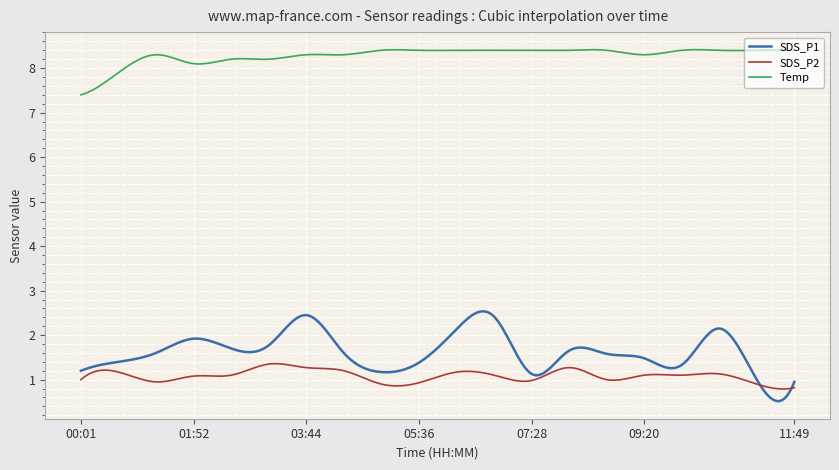

In Temp, how many points are lower than both neighbors (excluding endpoints)?

8